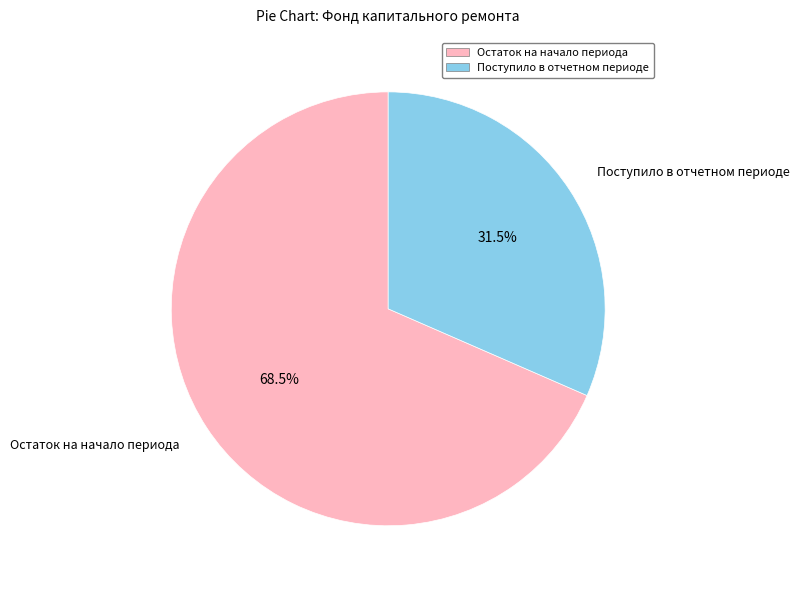

Is there any slice that represents more than half of the pie?

Yes